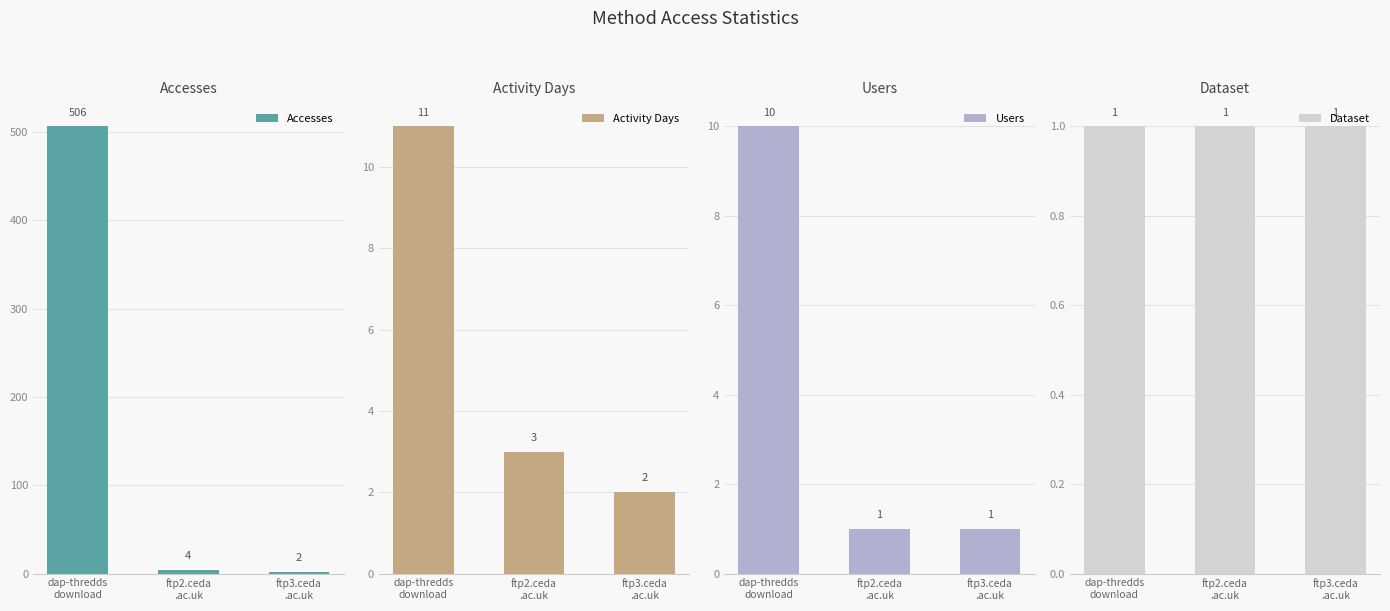

At which category is the sum across all series the highest?

dap-thredds
download